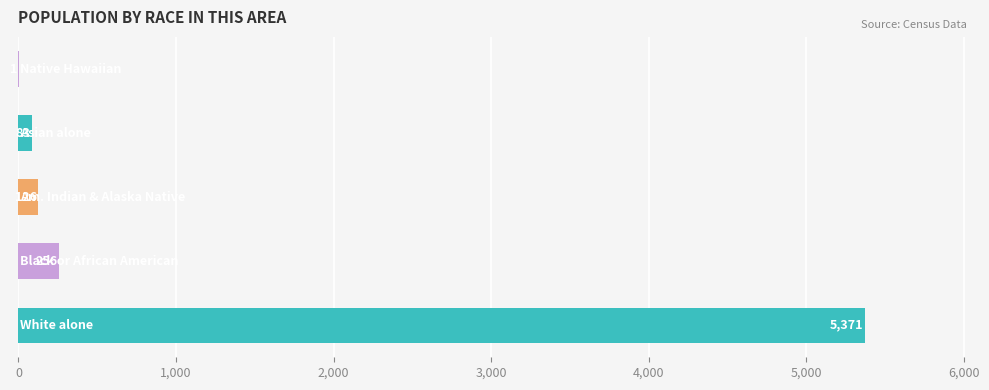

What is the sum of all values?

5837